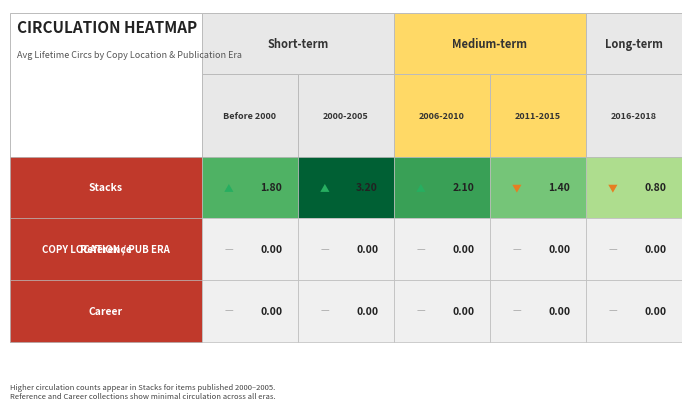

Rank the categories by Reference value from lowest to highest.

0, 1, 2, 3, 4